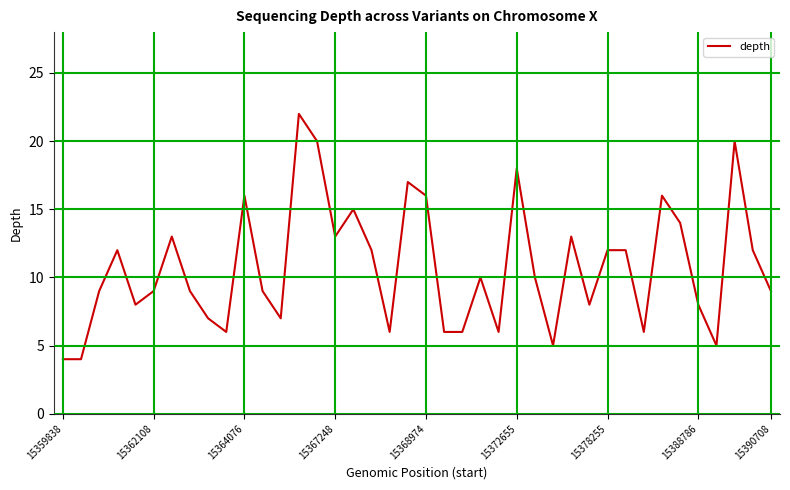

What is the greatest value displayed?

22